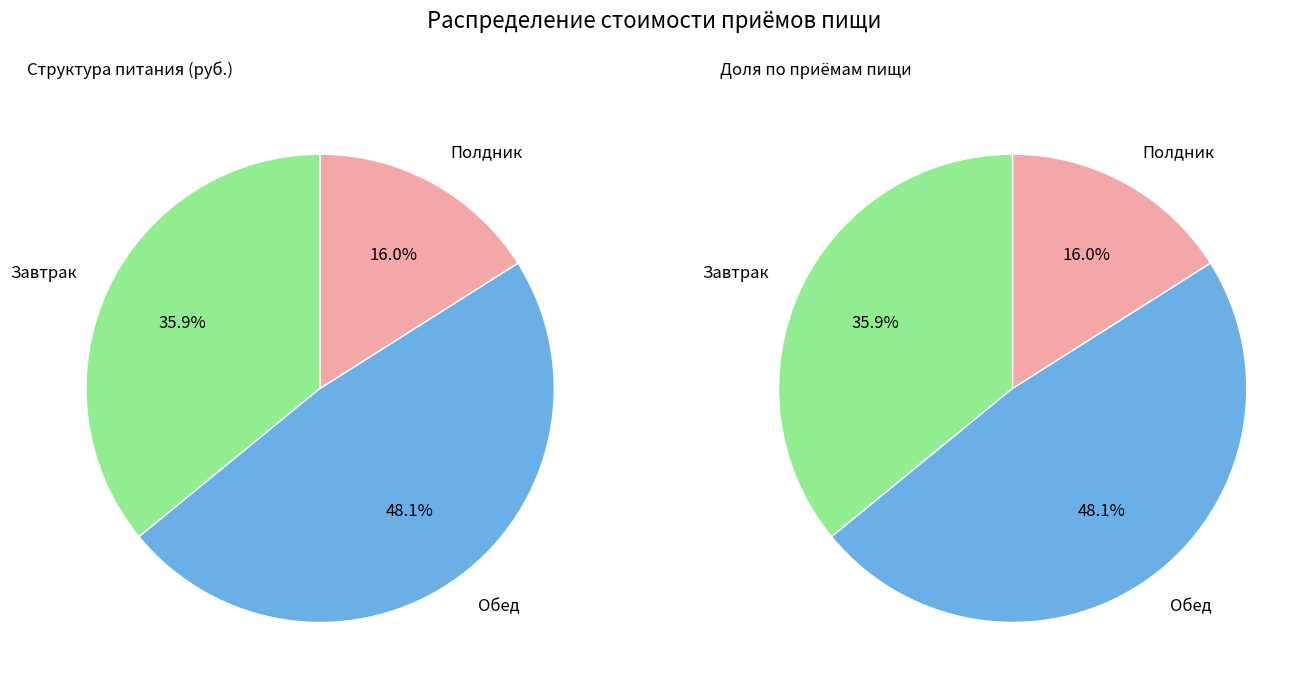

How many segments does this pie chart have?

3